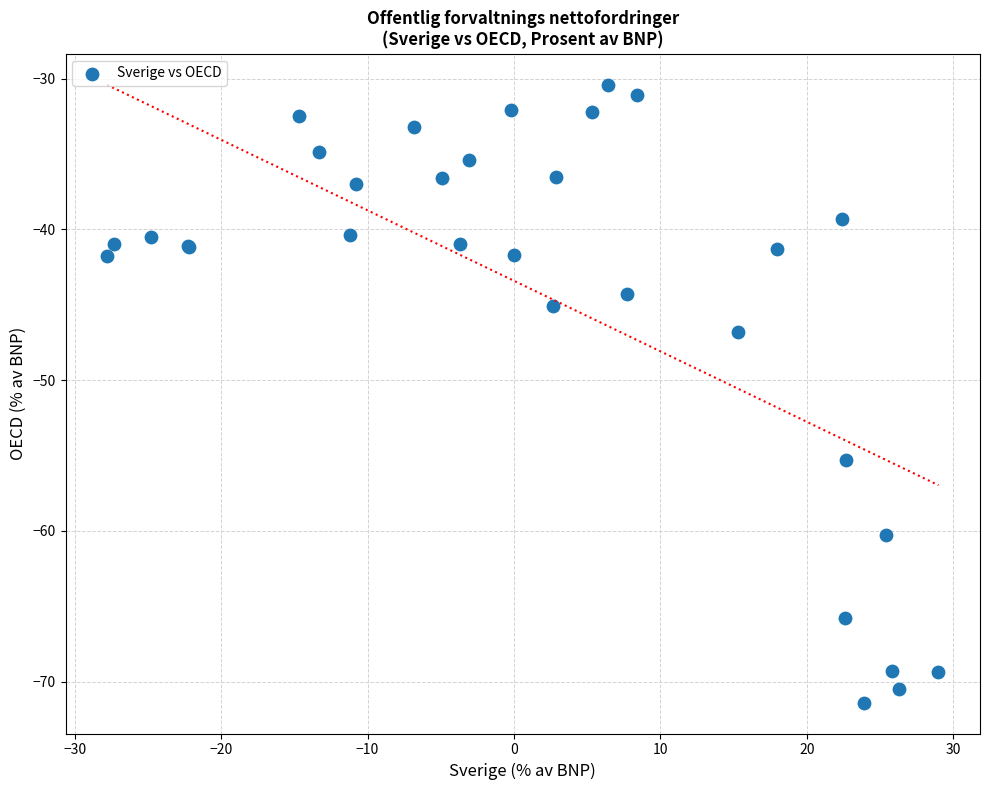

What Y value in the scatter plot is closest to -50?

-46.8